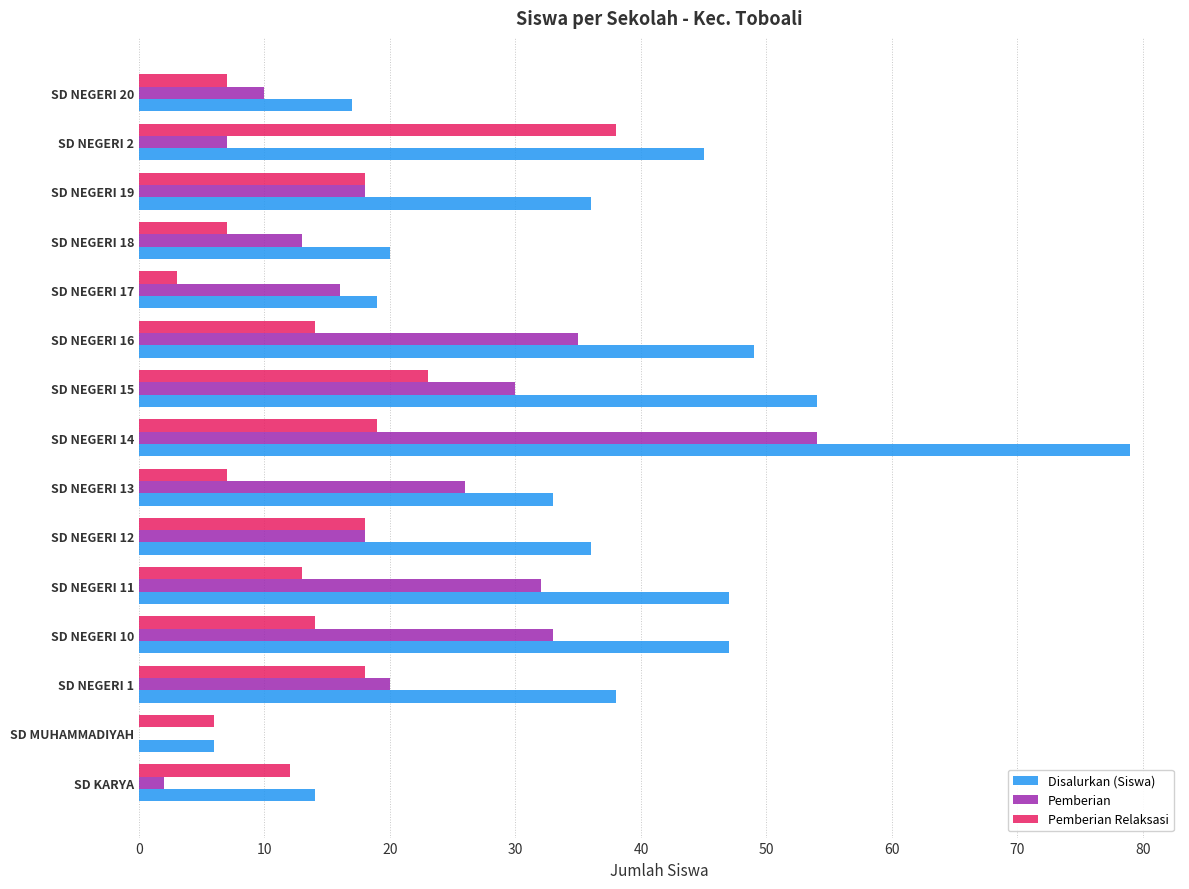

The Disalurkan (Siswa) series shows 24 at SD NEGERI 12. True or false?

False